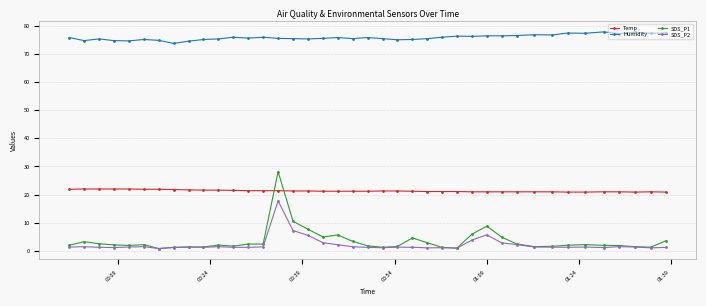

True or false: SDS_P1 has more than 2 points higher than both neighbors.

True